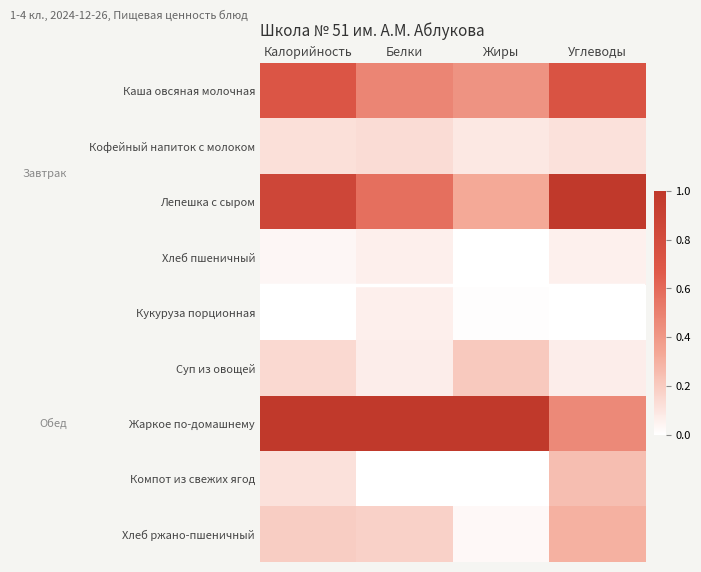

List the series in order of their peak value, highest first.

Лепешка с сыром, Жаркое по-домашнему, Каша овсяная молочная, Хлеб ржано-пшеничный, Компот из свежих ягод, Суп из овощей, Кофейный напиток с молоком, Хлеб пшеничный, Кукуруза порционная